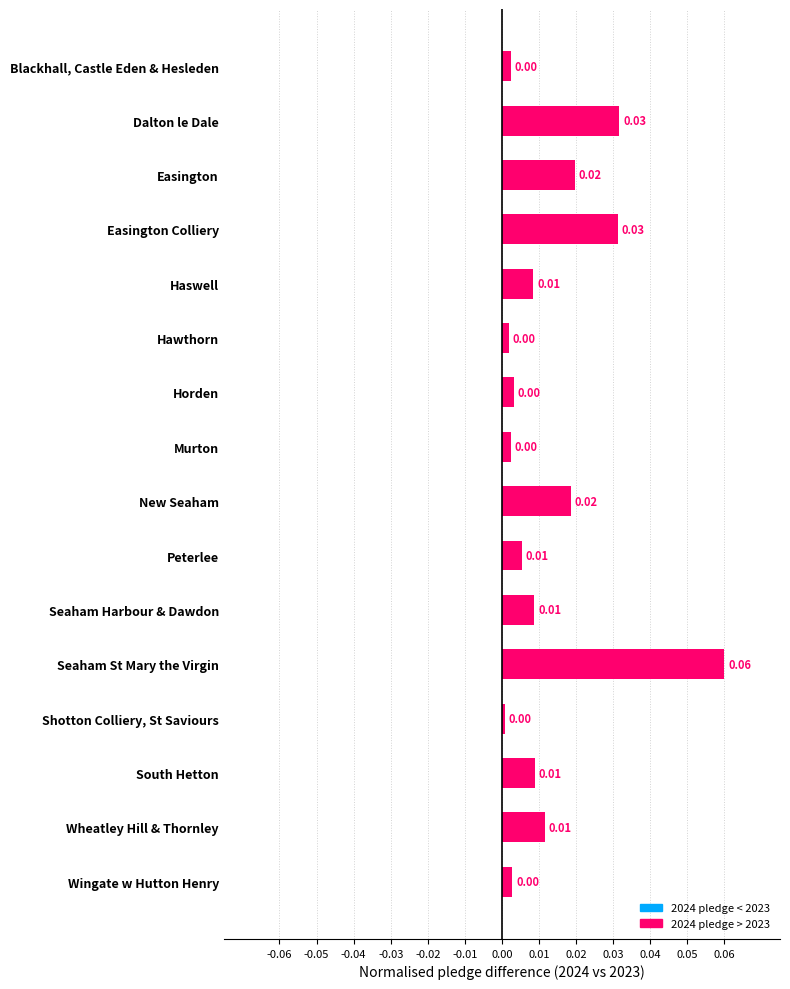

Between Wheatley Hill & Thornley and Murton, which is larger?

Wheatley Hill & Thornley